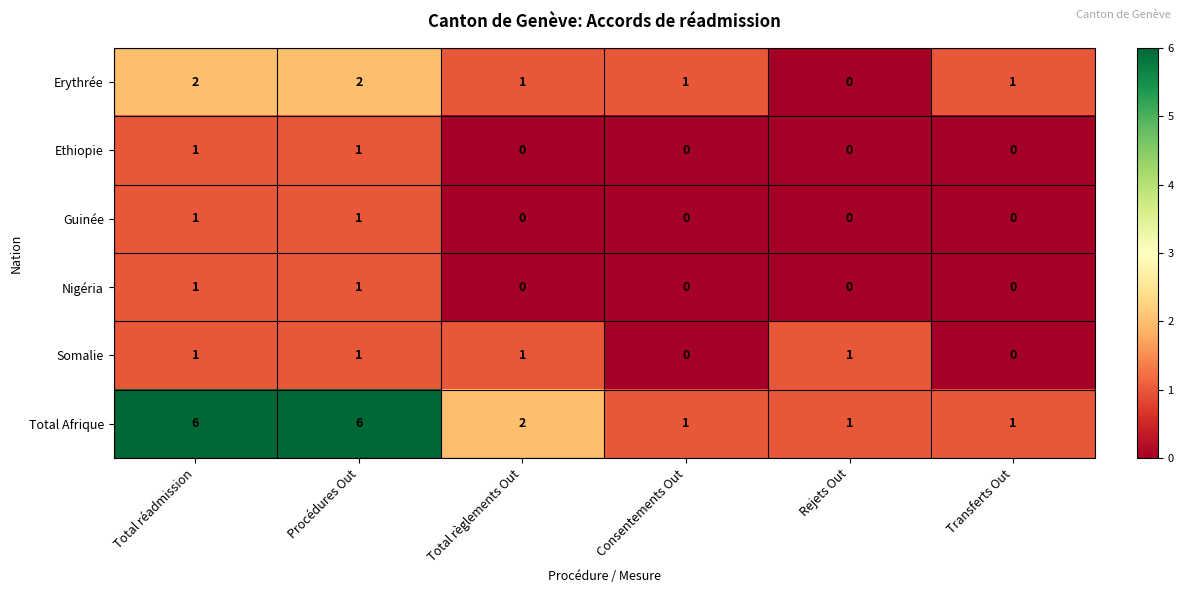

Count the number of categories in the chart.

6